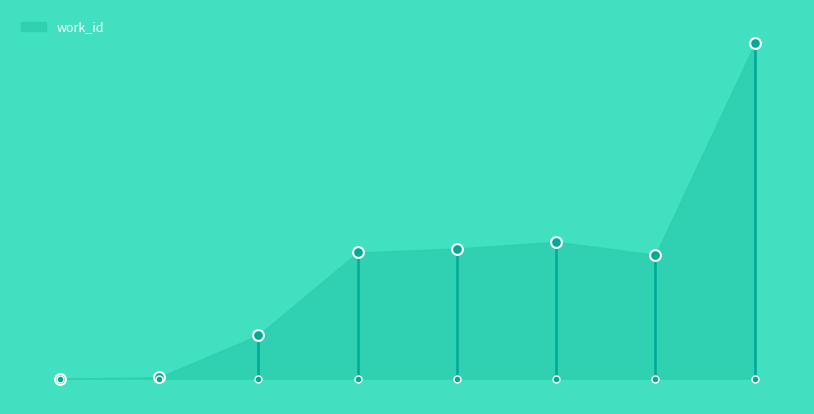

Which has a higher value, 6 or 2?

6